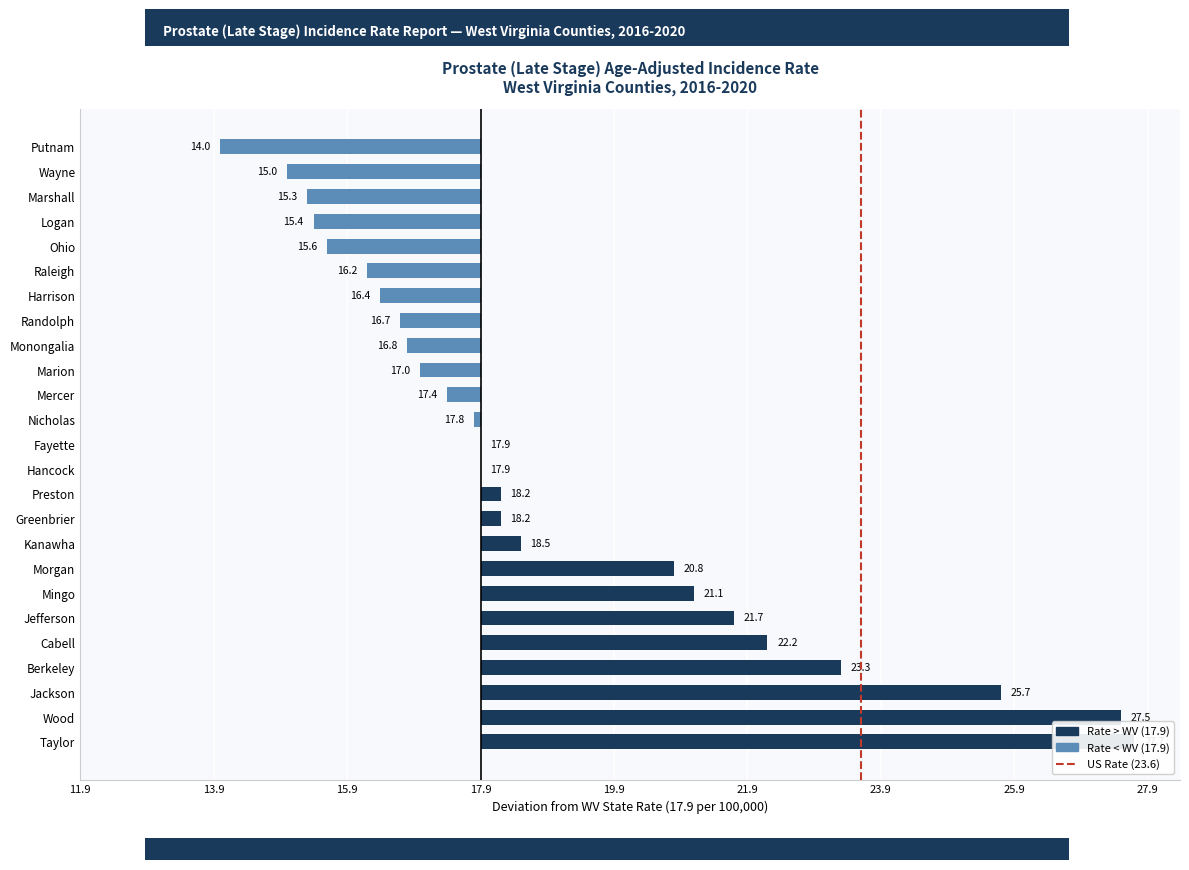

What position from the left is Fayette?

13